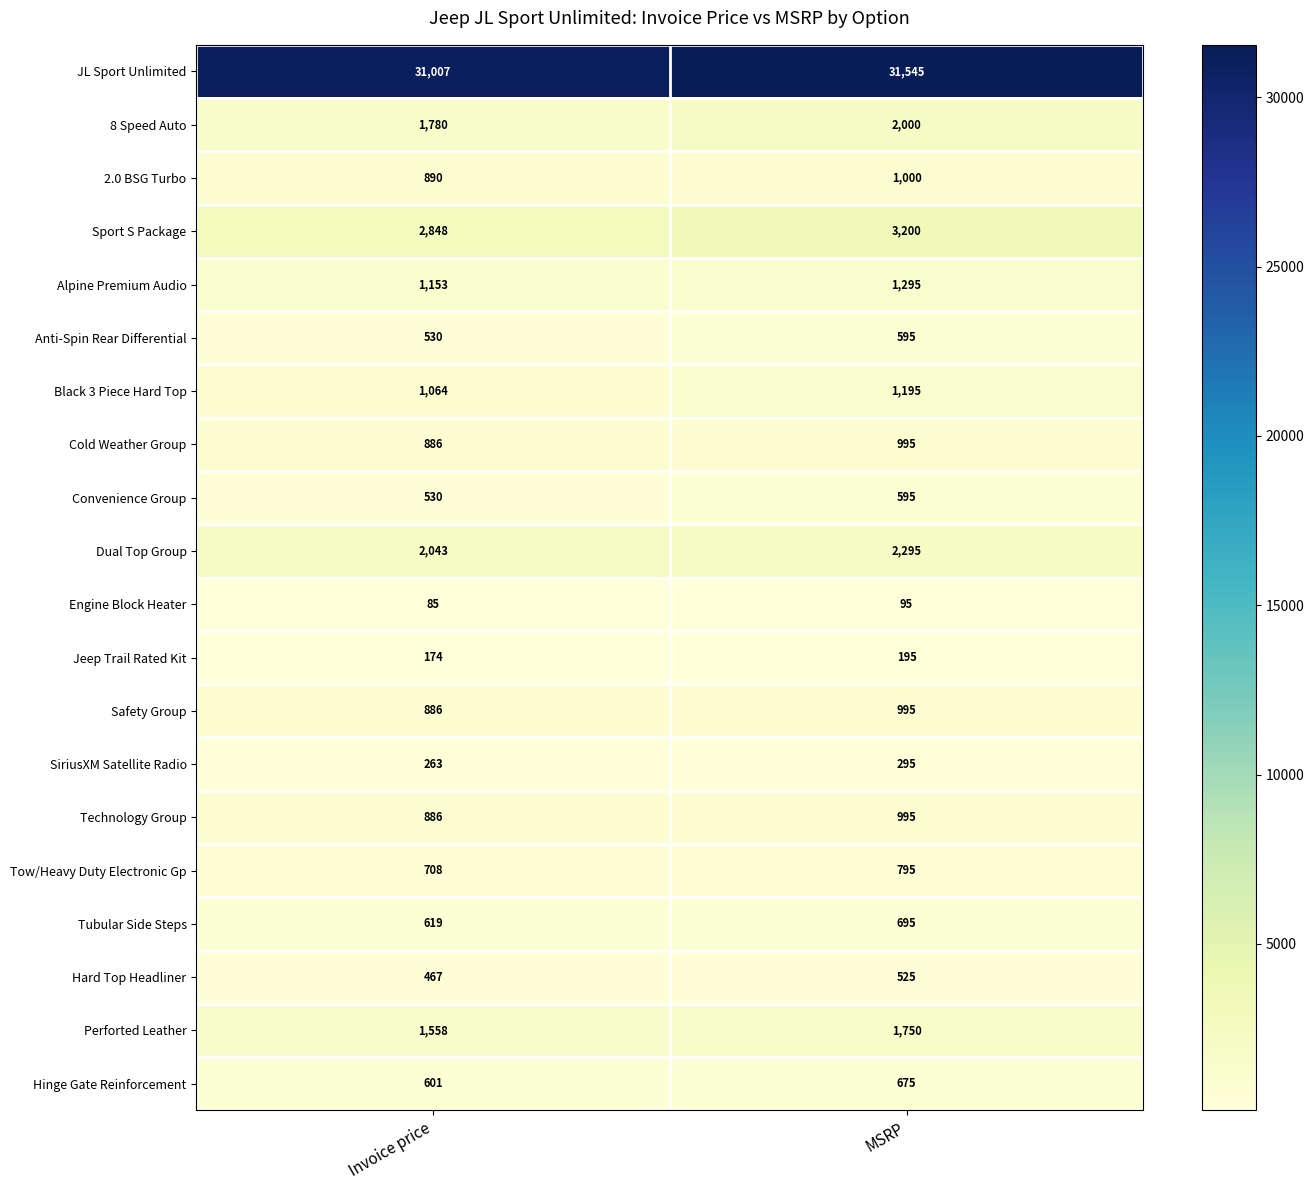

Read the Engine Block Heater value at Invoice price.

85